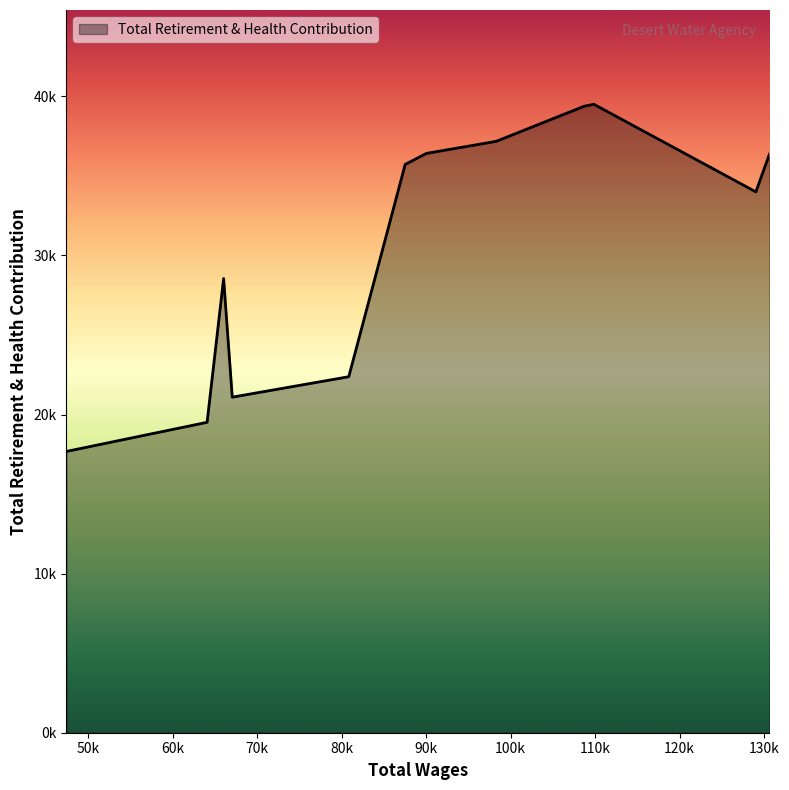

How many points are lower than both their immediate neighbors (excluding endpoints)?

2